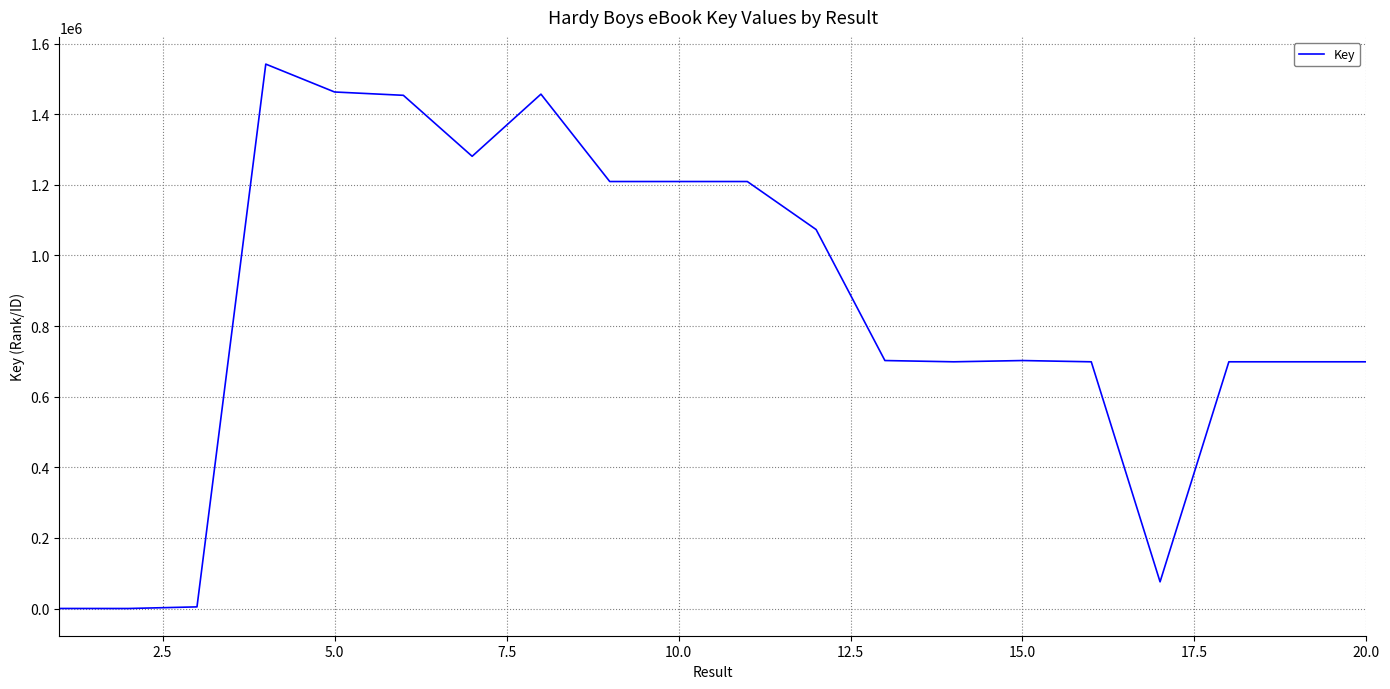

The value at 20.0 is 433427. True or false?

False